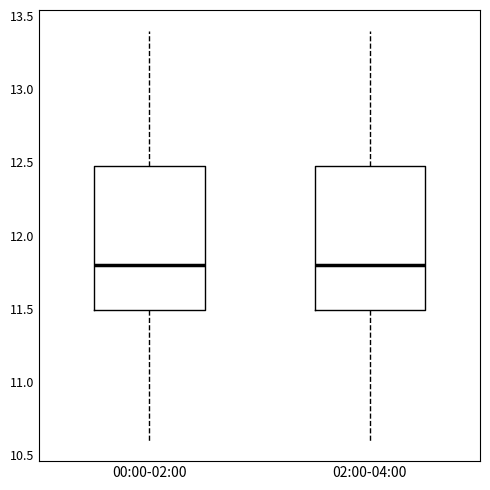

Reading left to right, read every box against the y-axis: the position of its median line, the range the box covers, and the ends of its whiskers. The values are not printed on the chart, so give them approximately, as read against the axis.

00:00-02:00: median 11.8, box 11.5 to 12.5, whiskers 10.6 to 13.4
02:00-04:00: median 11.8, box 11.5 to 12.5, whiskers 10.6 to 13.4